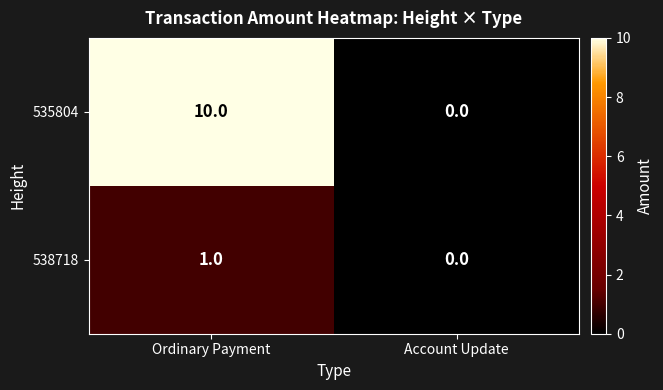

At which category does the chart reach its peak across all series?

Ordinary Payment